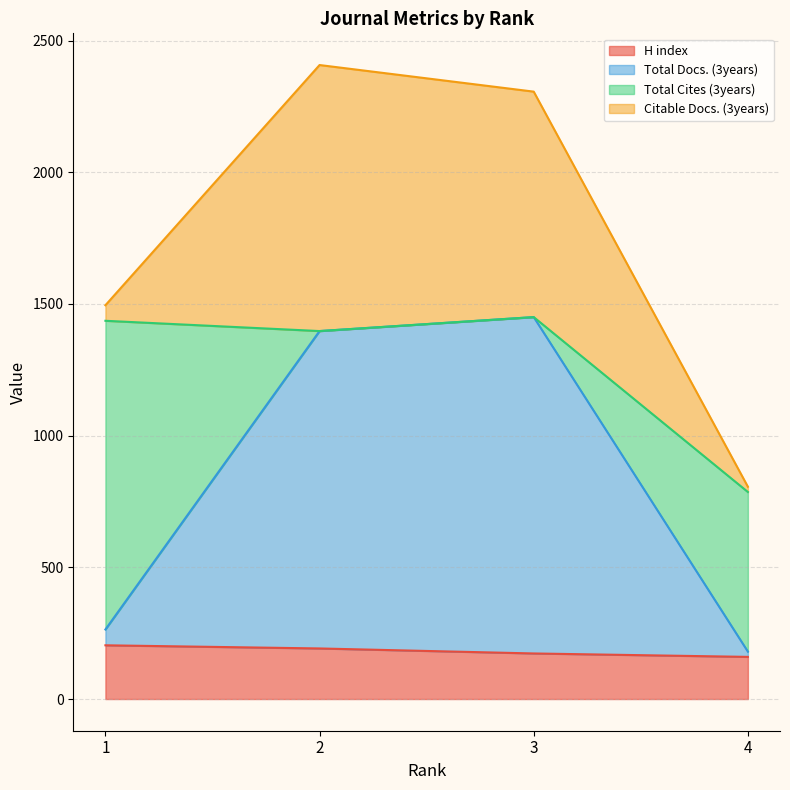

What is the lowest value of the H index series?

160